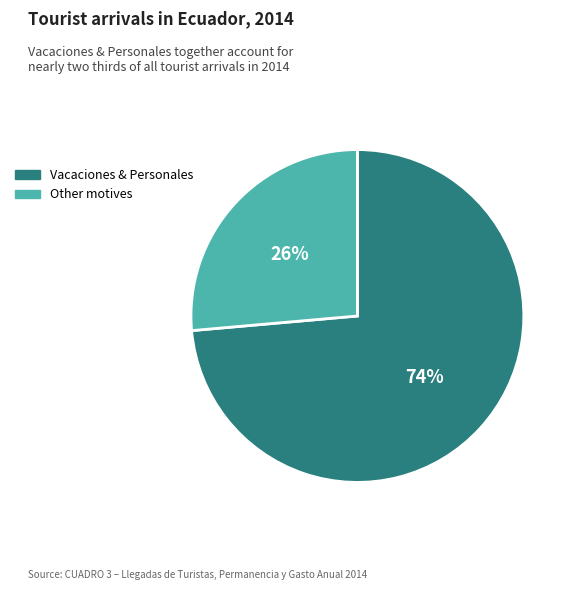

Does Vacaciones & Personales account for over 50% of the chart?

Yes